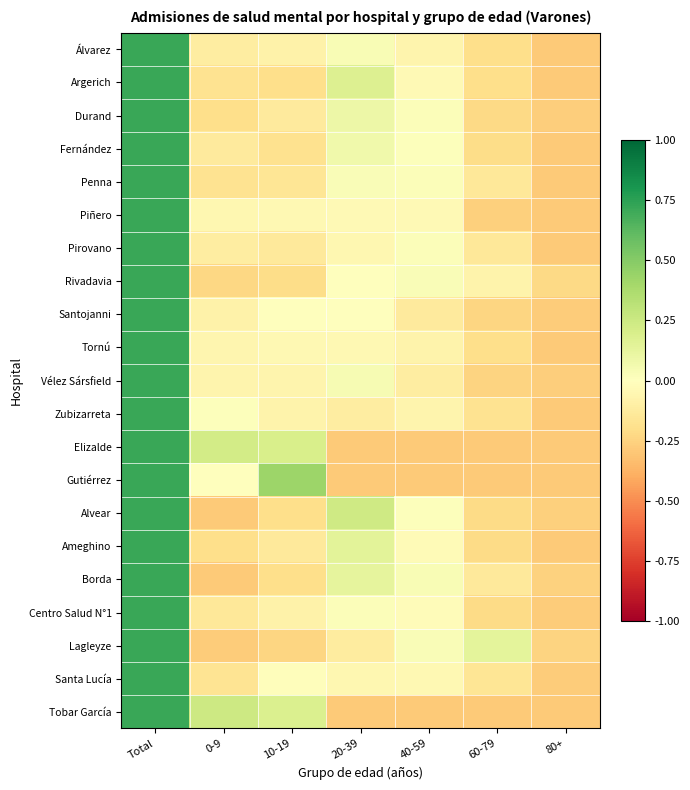

At which category is the sum across all series the highest?

Total